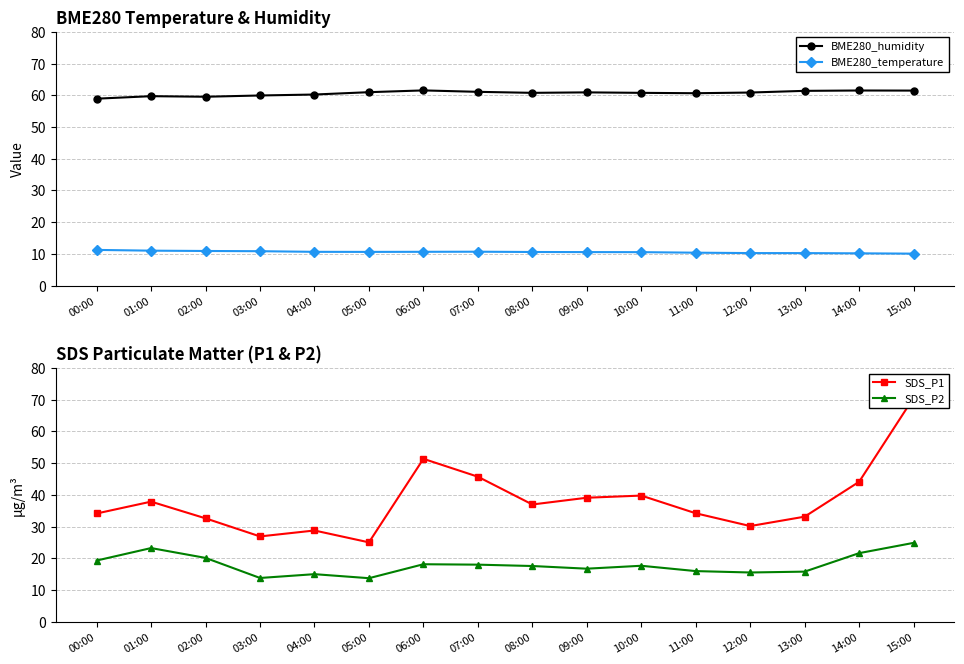

At which category is the sum across all series the highest?

15:00